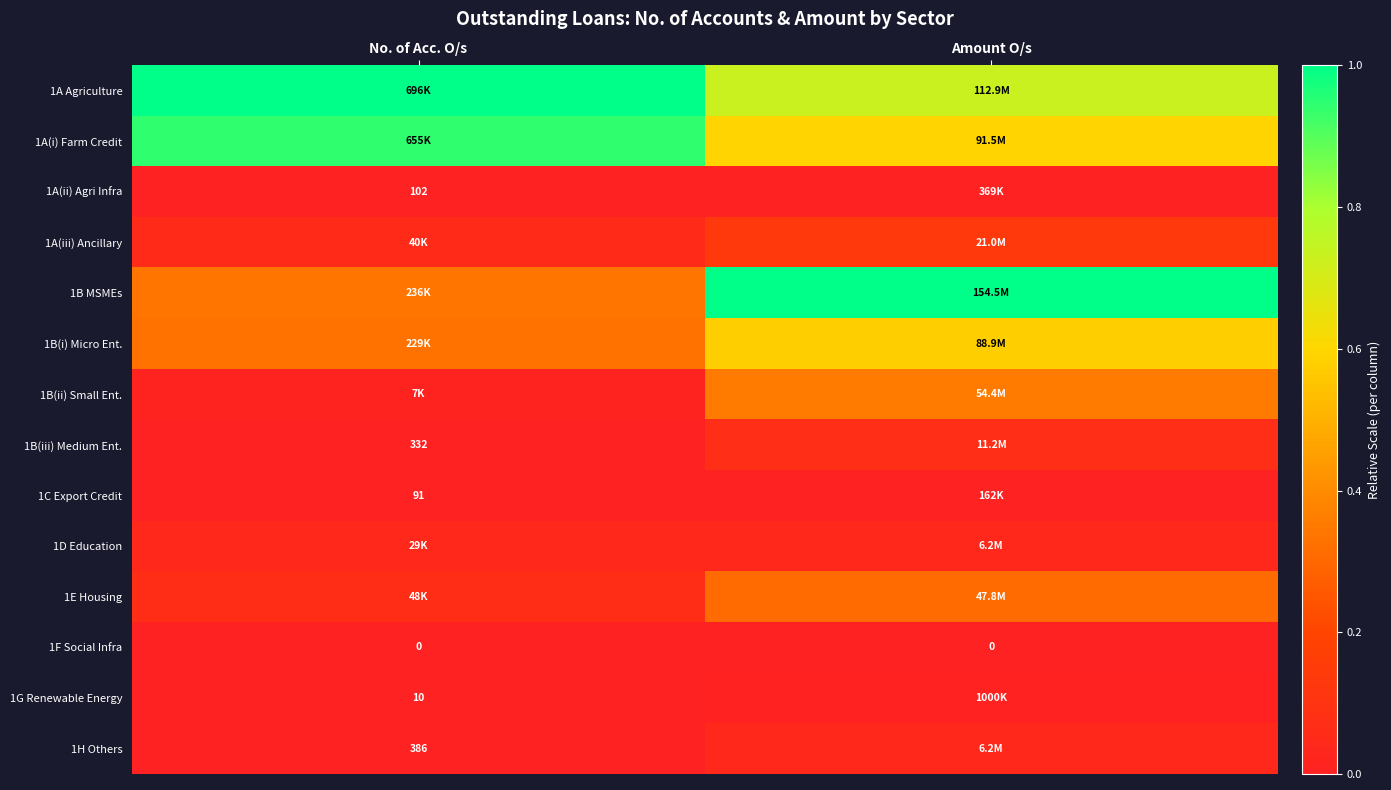

Where is 1F Social Infra nearest to the value 0?

No. of Acc. O/s